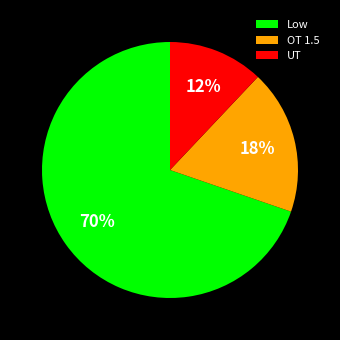

What is the largest slice in the pie chart?

Low